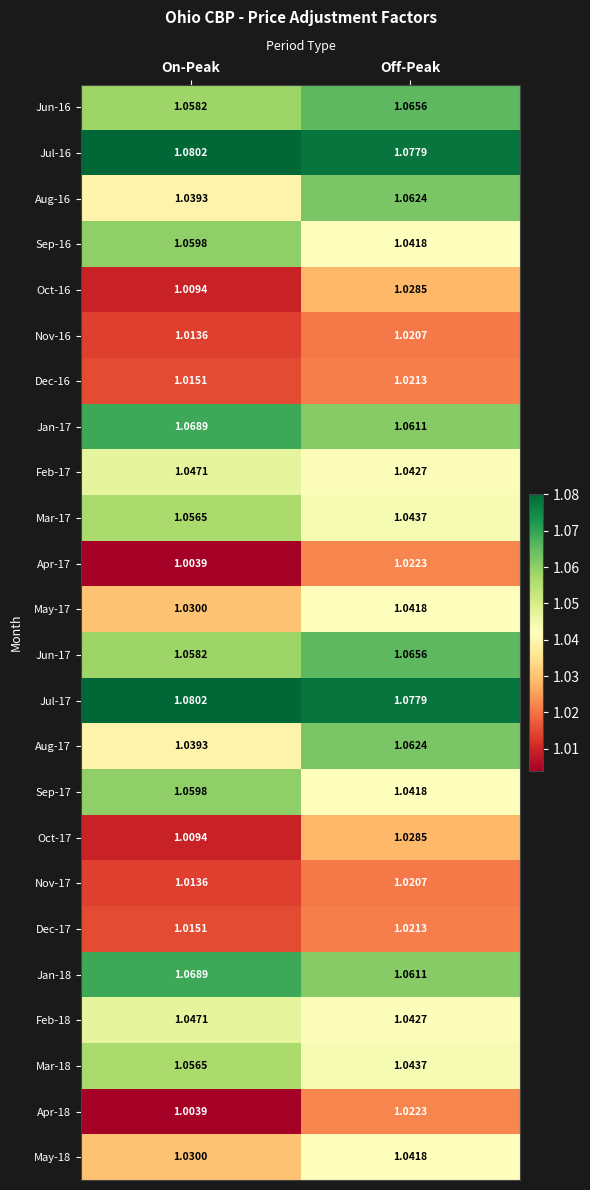

List the labels in order of Feb-17 value, smallest first.

Off-Peak, On-Peak